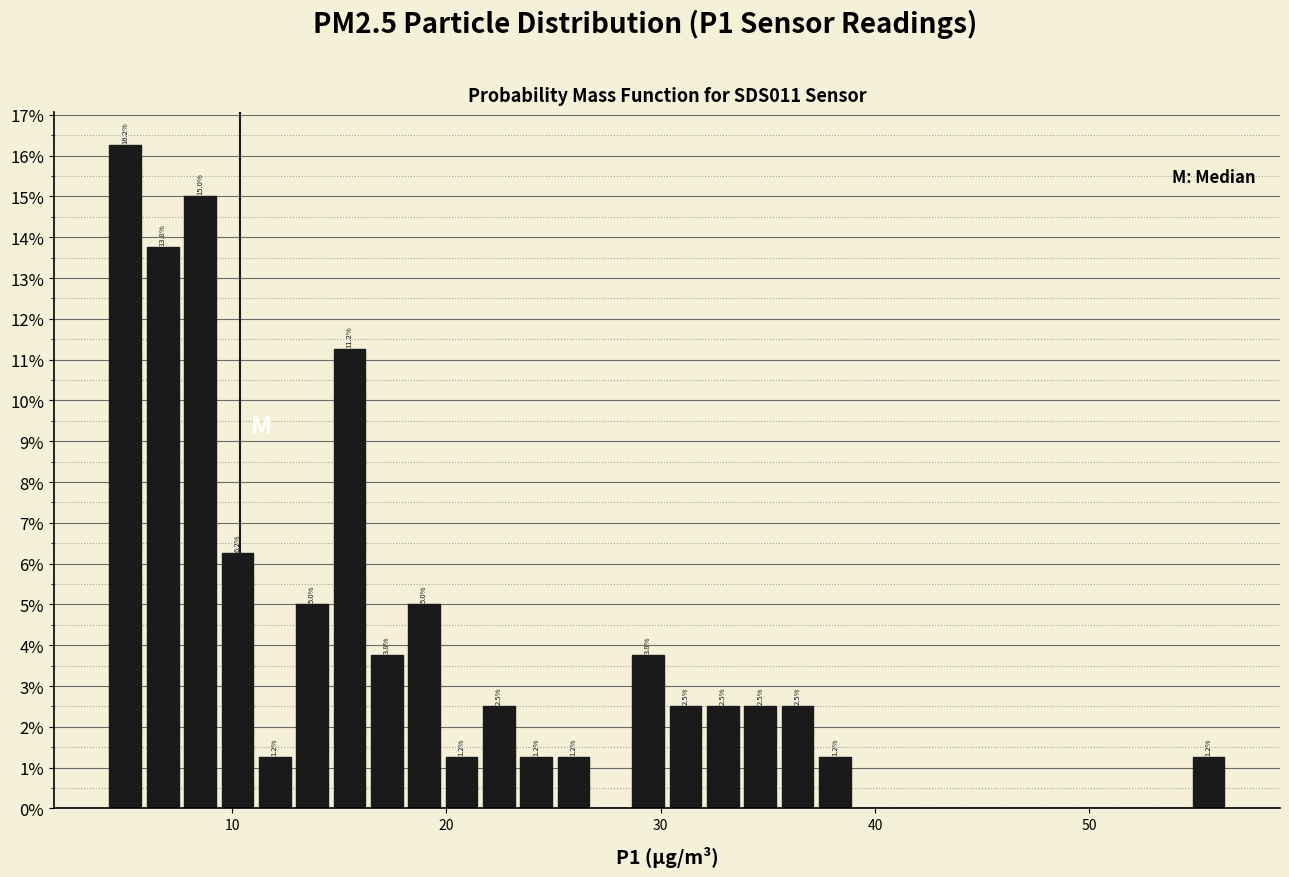

Read against the x-axis, roughly where is the centre of the tallest bar?

5